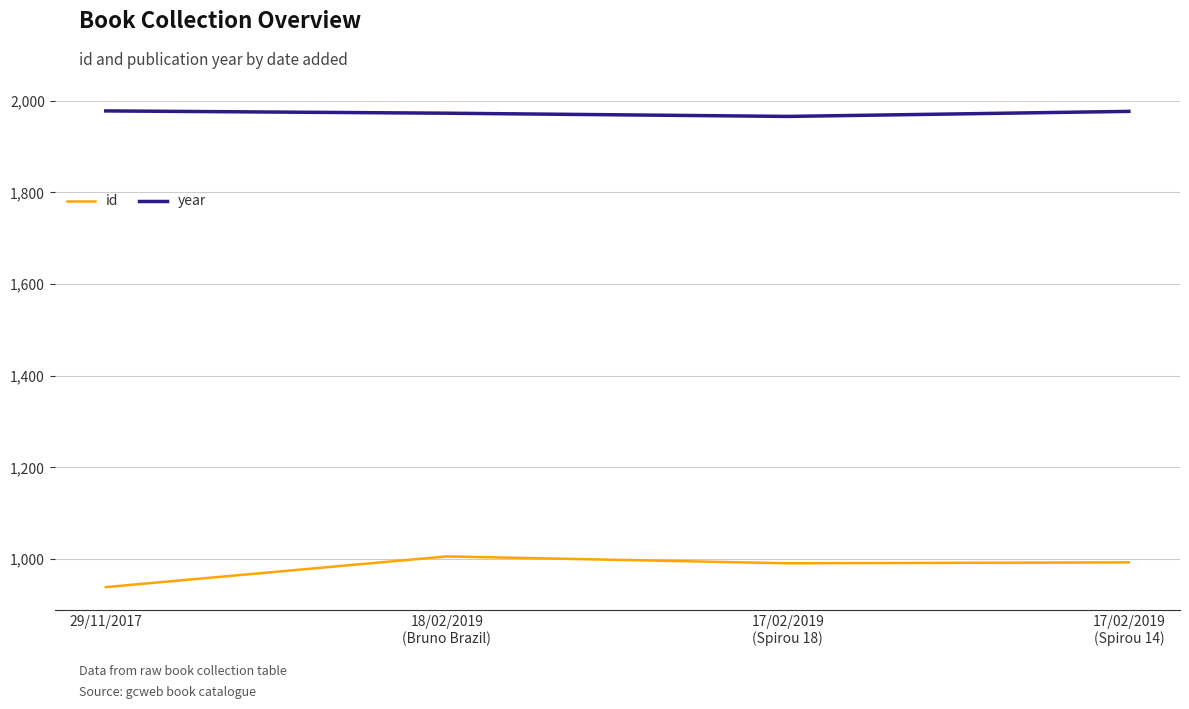

What is the difference between the highest and lowest values at 18/02/2019
(Bruno Brazil)?

967